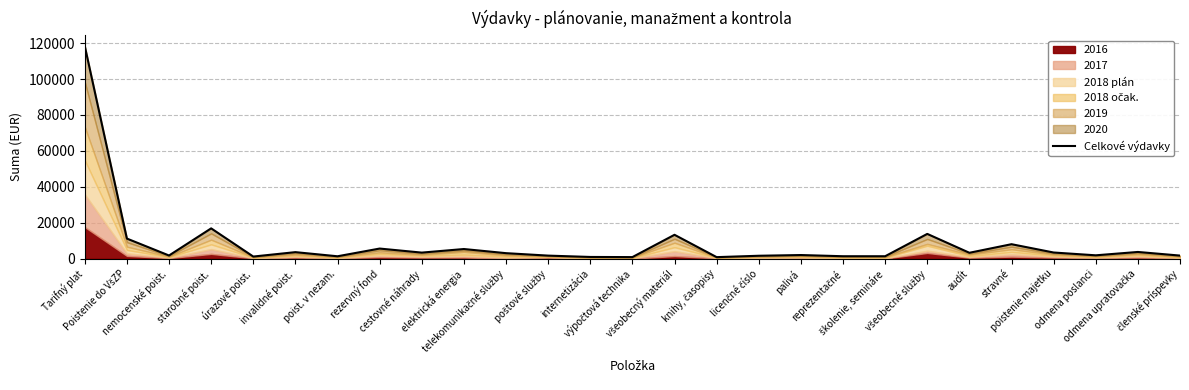

What is the value of the 21st point from the left?

13734.9